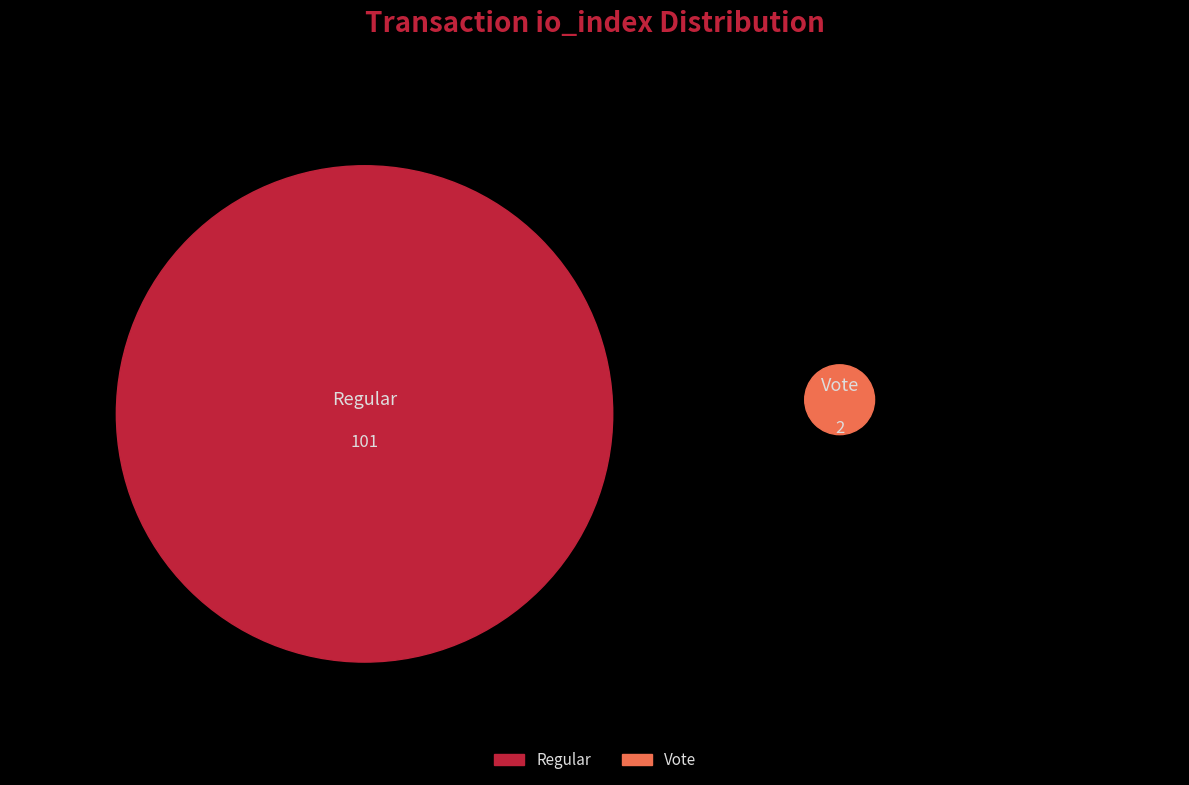

Combined, do Vote and Regular account for over 50%?

Yes